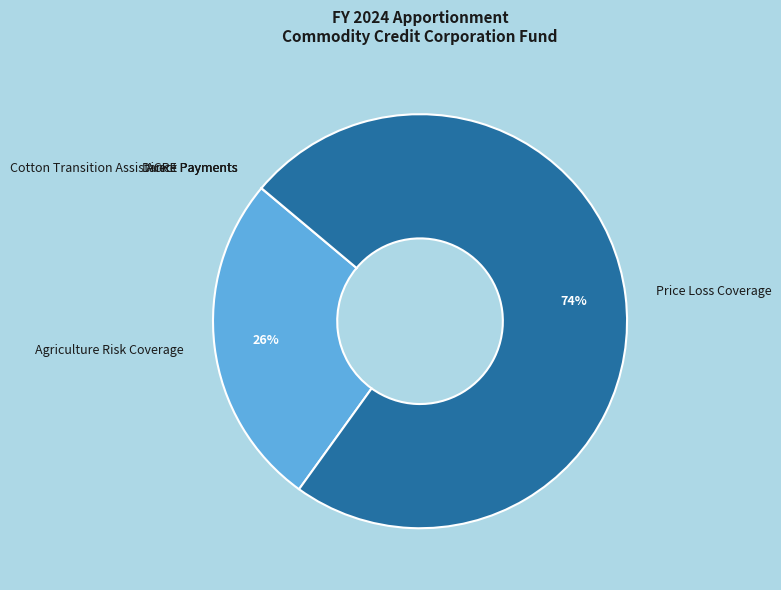

Does Price Loss Coverage represent more than half of the total?

Yes